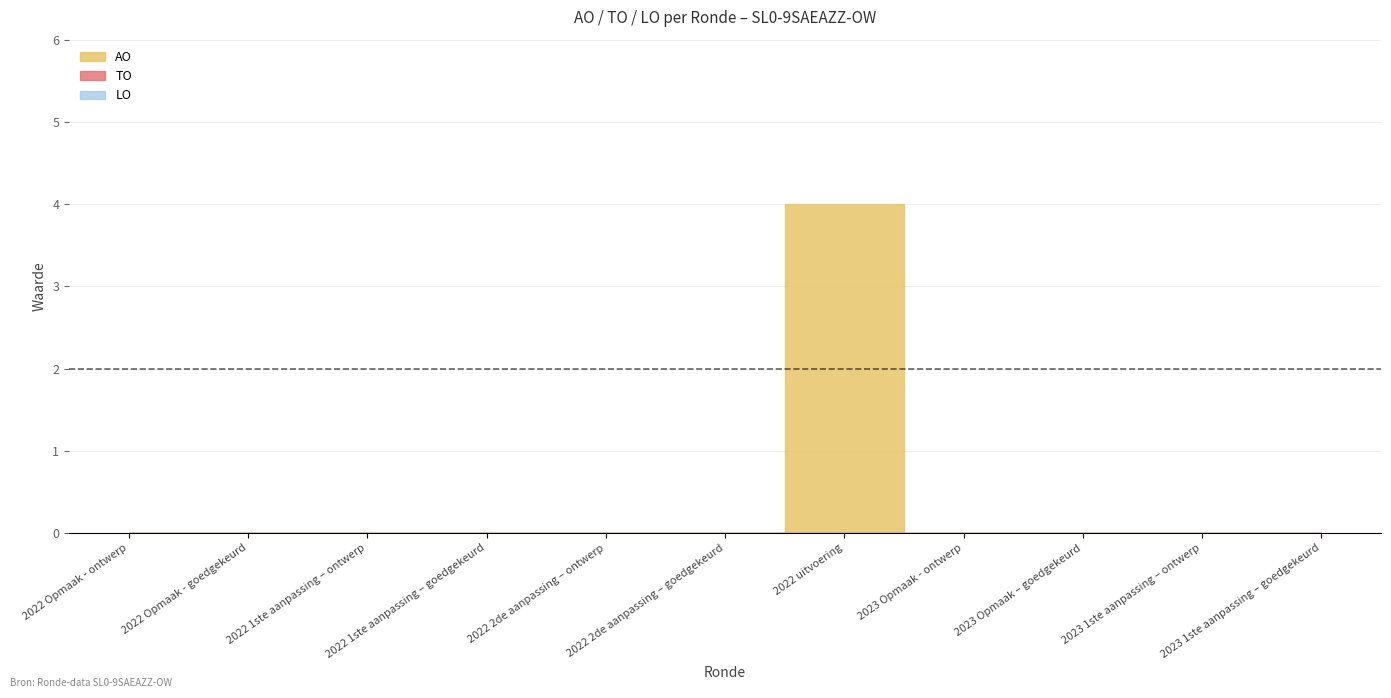

Rank the categories by LO value from highest to lowest.

2022 Opmaak - ontwerp, 2022 Opmaak - goedgekeurd, 2022 1ste aanpassing – ontwerp, 2022 1ste aanpassing – goedgekeurd, 2022 2de aanpassing – ontwerp, 2022 2de aanpassing – goedgekeurd, 2022 uitvoering, 2023 Opmaak - ontwerp, 2023 Opmaak – goedgekeurd, 2023 1ste aanpassing – ontwerp, 2023 1ste aanpassing – goedgekeurd